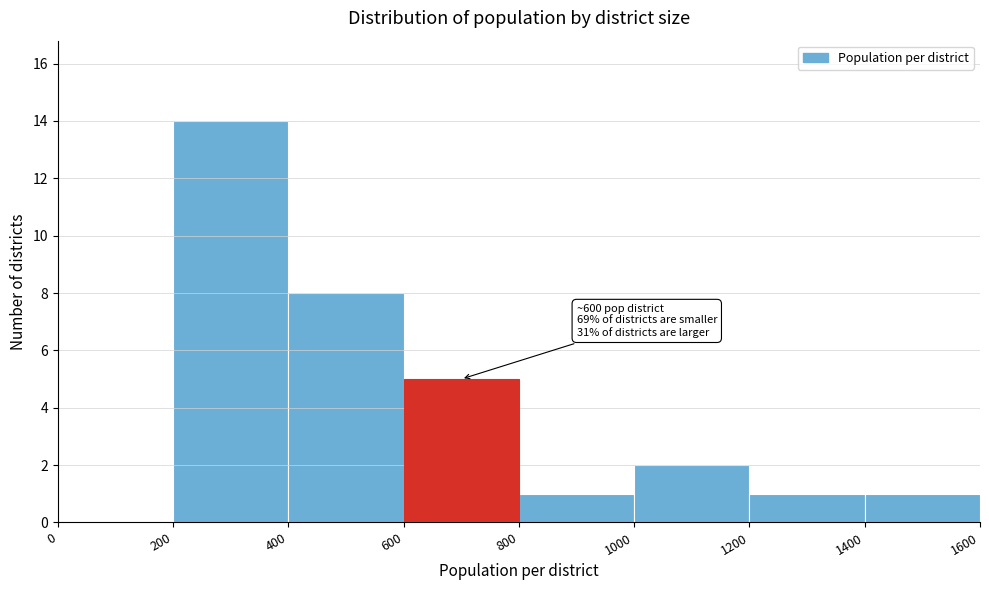

Over which range of the x-axis is the bar tallest?

200 to 400